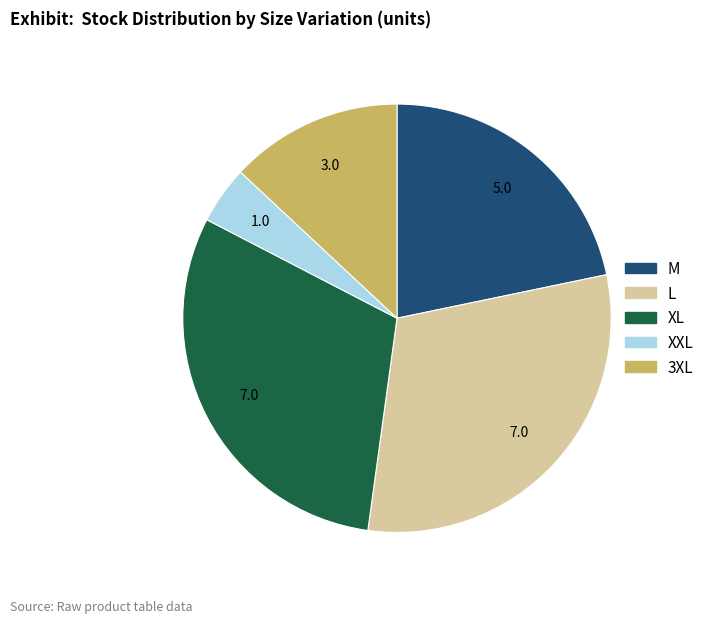

Count the number of slices in the pie.

5